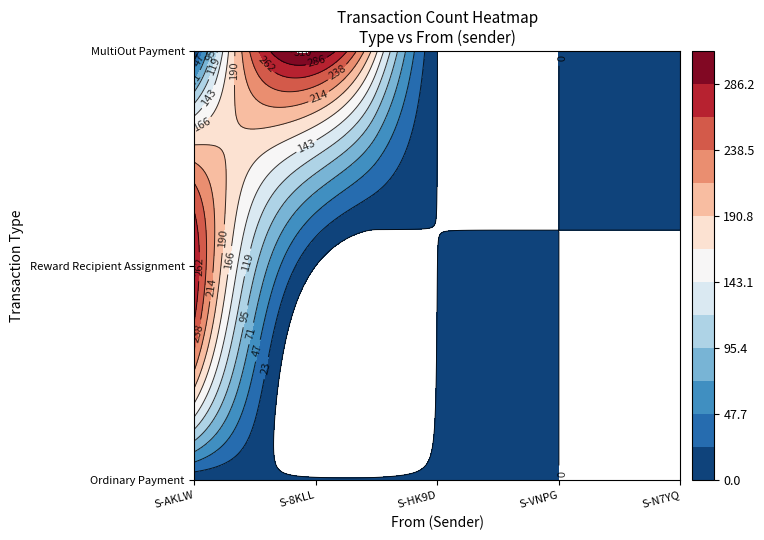

Which series has the largest total across all categories?

MultiOut Payment